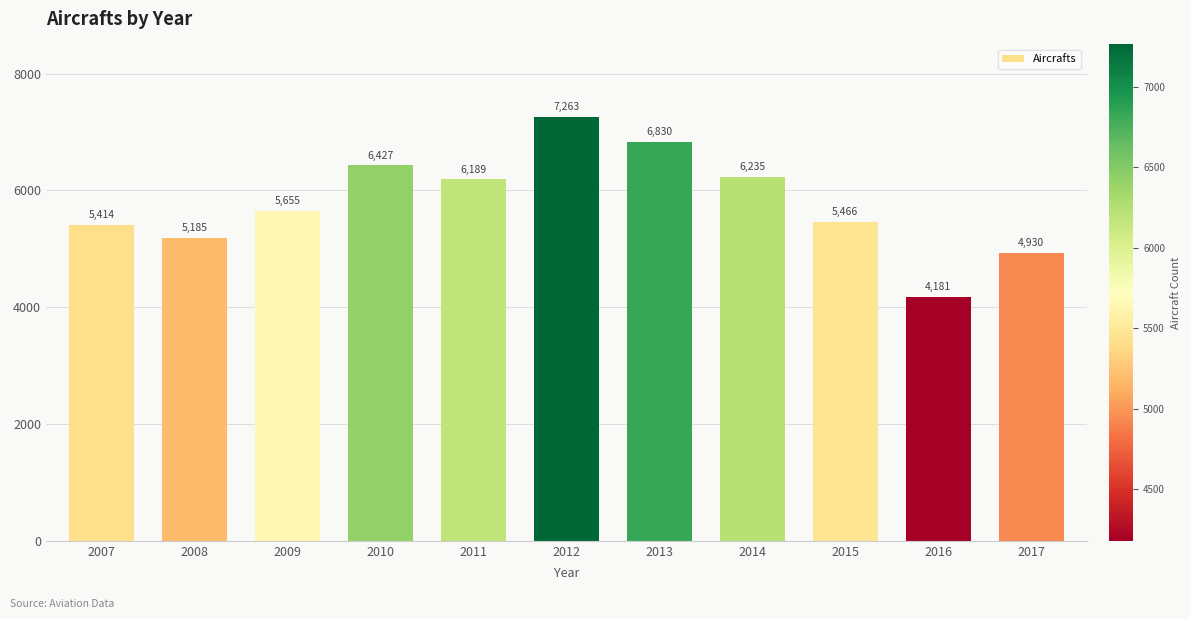

At which label is the value closest to 5722?

2009